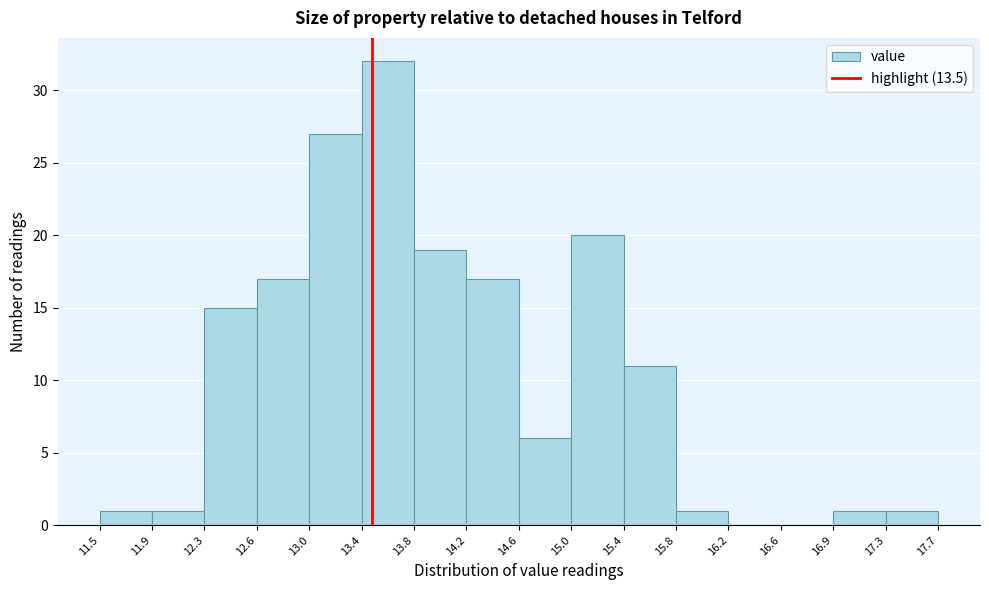

Reading left to right, transcribe this chart: for each bar, give the range it covers on the x-axis and its height. The values are not printed on the chart, so give them approximately, as read against the axis.

11.5 to 11.9: 1
11.9 to 12.3: 1
12.3 to 12.6: 15
12.6 to 13.0: 17
13.0 to 13.4: 27
13.4 to 13.8: 32
13.8 to 14.2: 19
14.2 to 14.6: 17
14.6 to 15.0: 6
15.0 to 15.4: 20
15.4 to 15.8: 11
15.8 to 16.2: 1
16.2 to 16.6: 0
16.6 to 16.9: 0
16.9 to 17.3: 1
17.3 to 17.7: 1